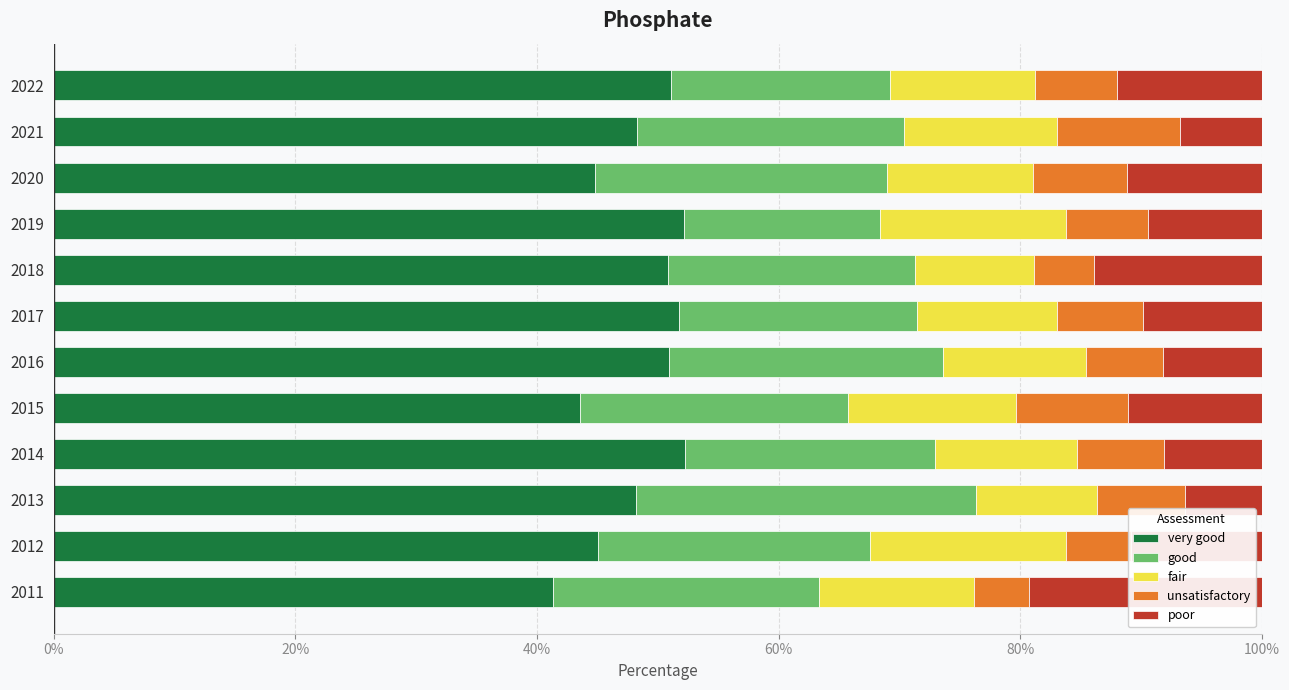

What are all the series names shown in the legend?

very good, good, fair, unsatisfactory, poor